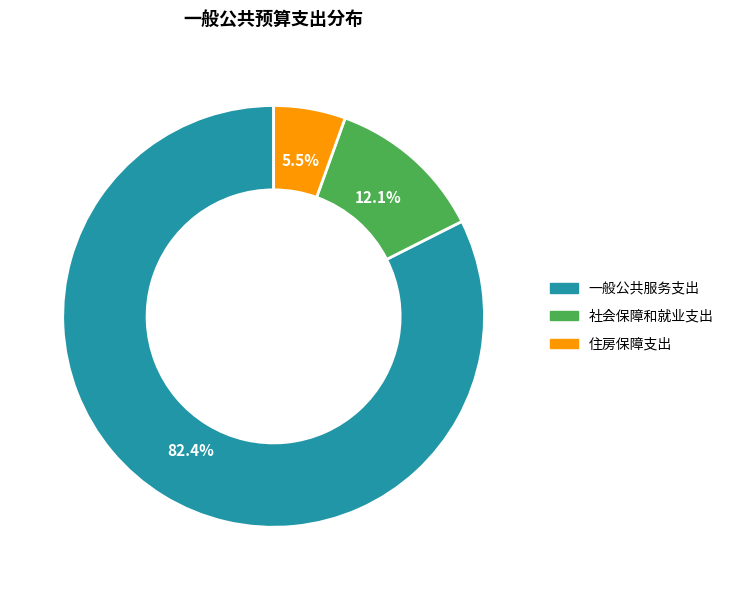

How many slices are in this pie chart?

3